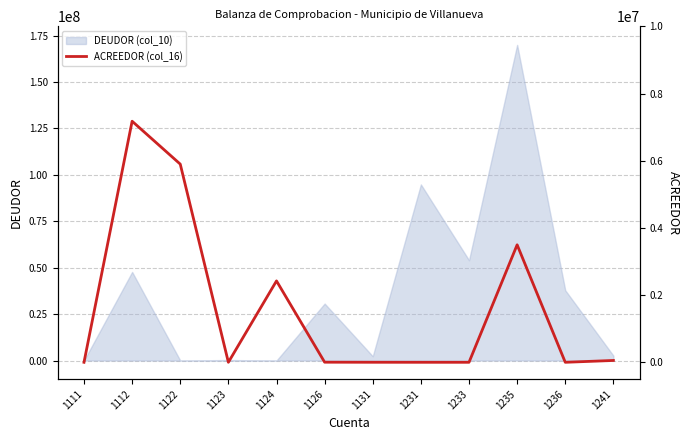

How many interior local valleys (lower than both neighbors) does the data have?

2